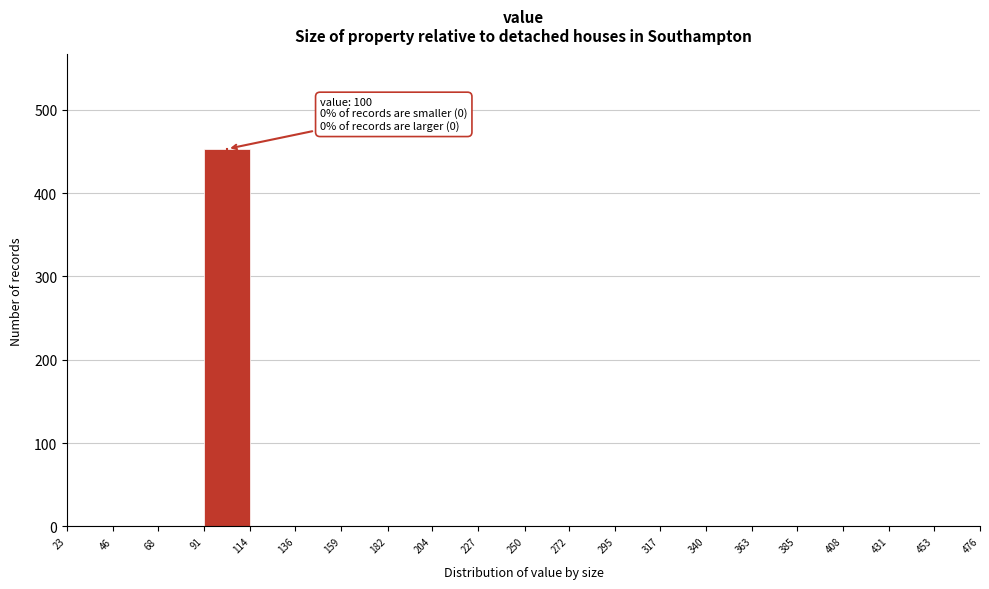

Over which range of the x-axis is the bar tallest?

91 to 114